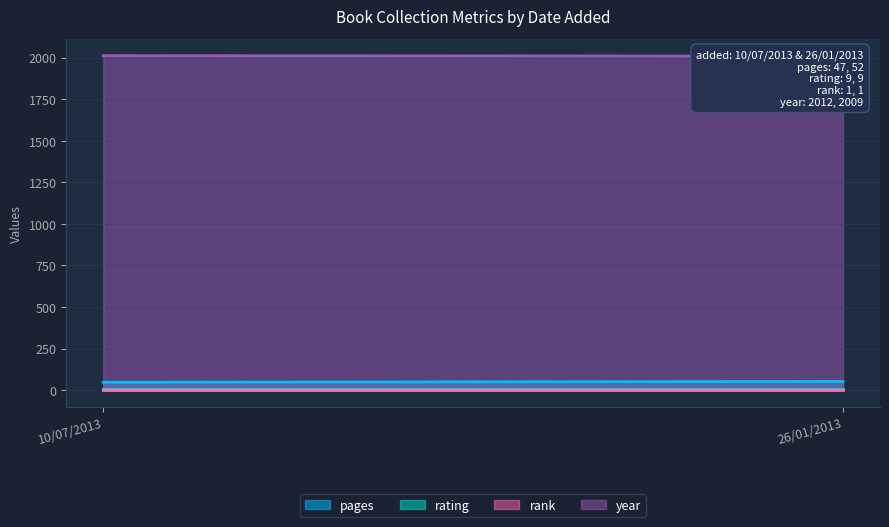

Reading left to right, extract all data points from this chart.

pages: 10/07/2013=47	26/01/2013=52
rating: 10/07/2013=9	26/01/2013=9
rank: 10/07/2013=1	26/01/2013=1
year: 10/07/2013=2012	26/01/2013=2009